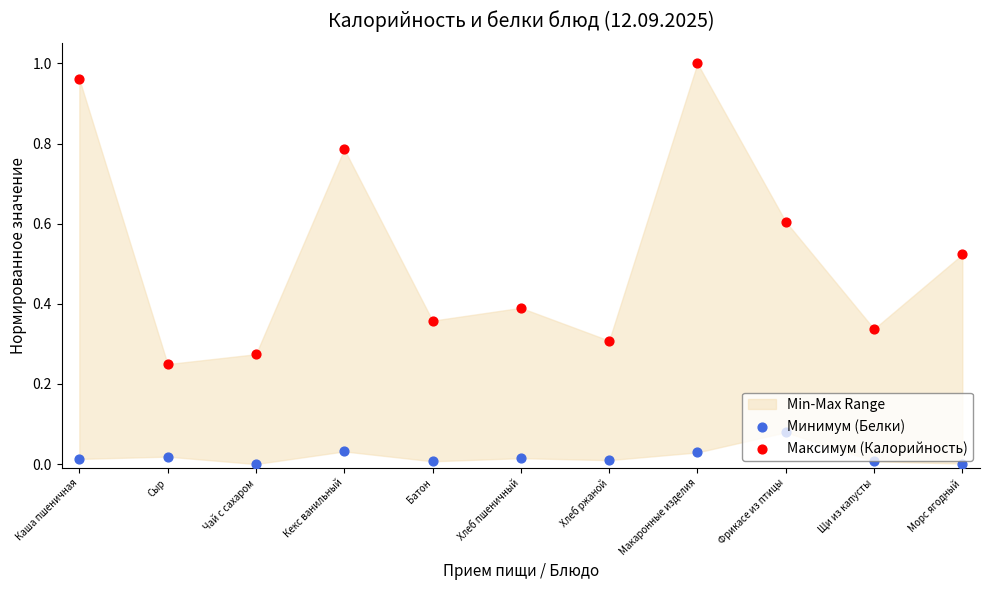

At how many categories does at least one series exceed 0?

11